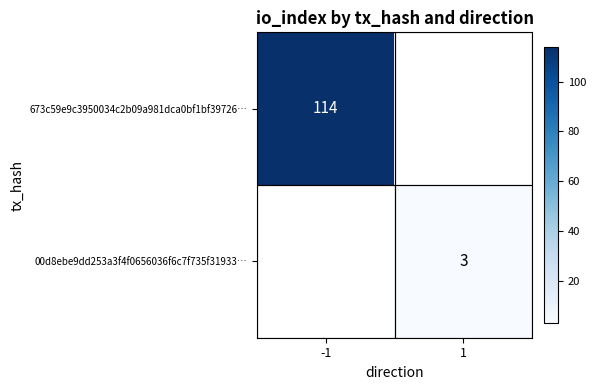

At which category does the chart reach its minimum across all series?

1